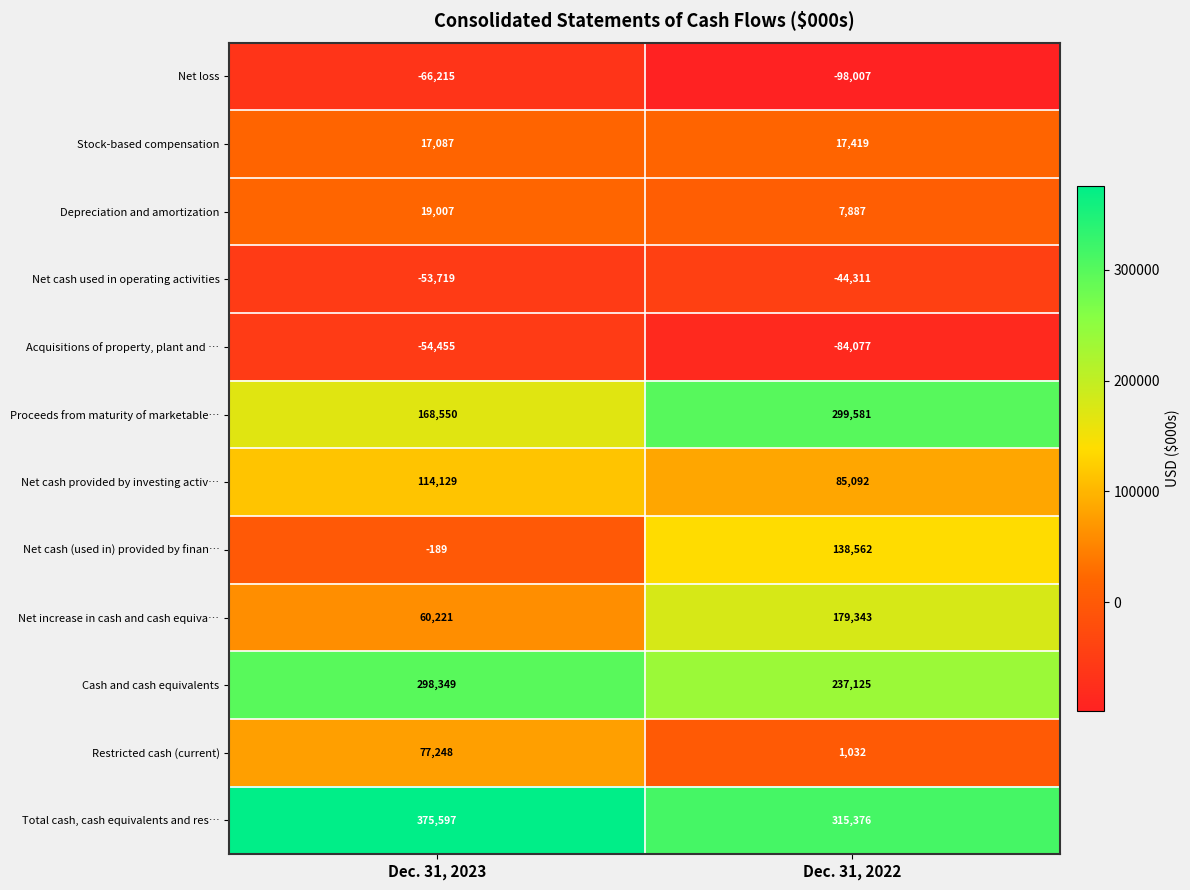

Which series has the largest total across all categories?

Total cash, cash equivalents and res…